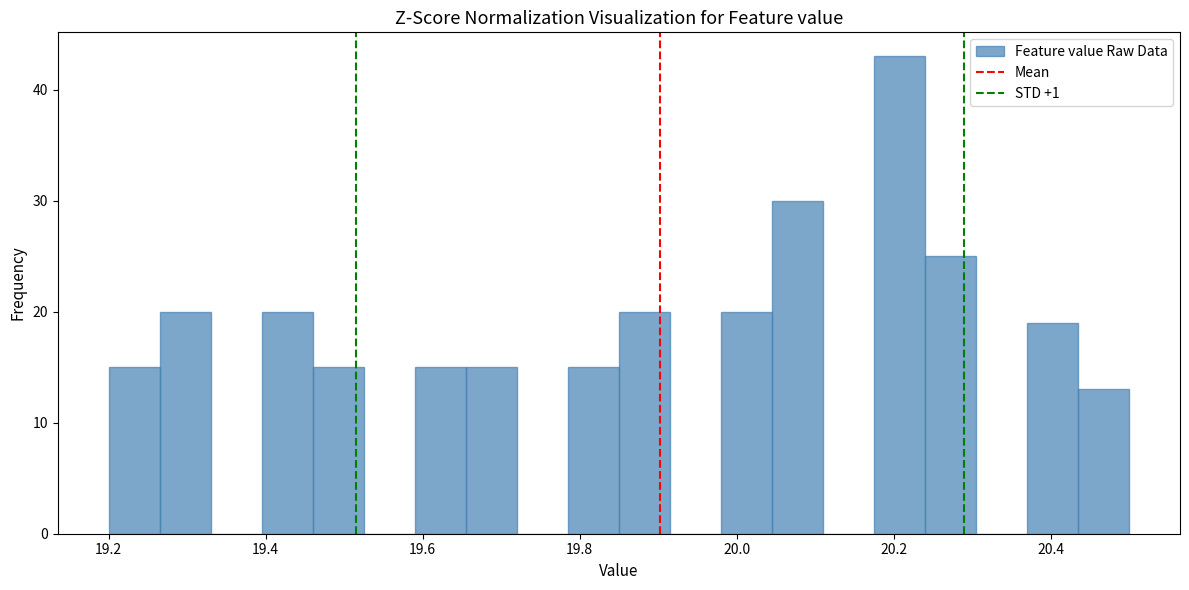

Read against the x-axis, roughly where is the centre of the tallest bar?

20.20